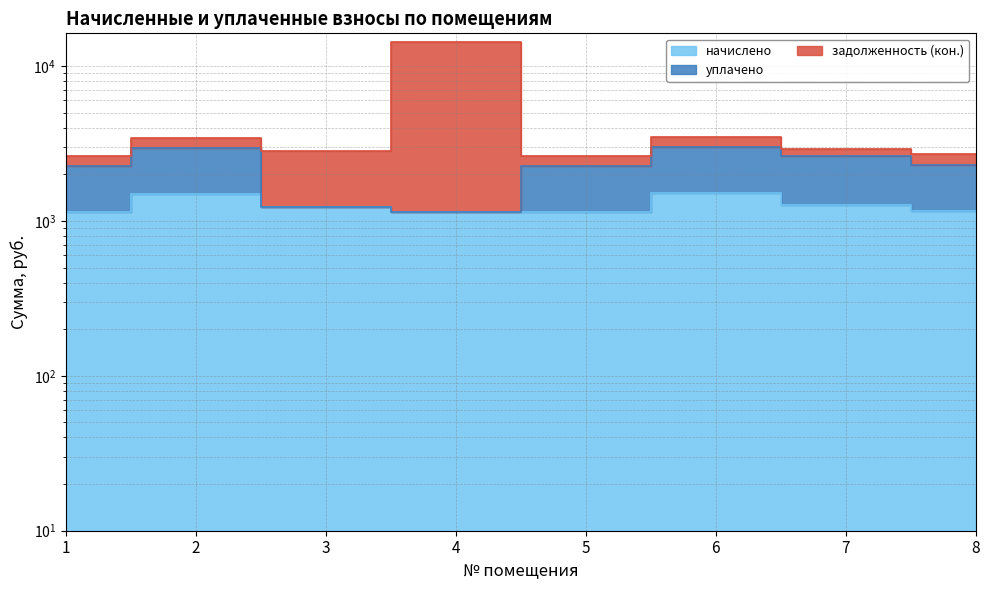

Reading left to right, transcribe all the data shown in this chart.

начислено: 1=1141.3	2=1494.5	3=1236.0	4=1149.0	5=1143.9	6=1514.9	7=1261.6	8=1166.9
уплачено: 1=2246.1	2=2941.0	3=1236.0	4=1149.0	5=2251.1	6=2981.3	7=2622.8	8=2296.4
задолженность (кон.): 1=2626.5	2=3439.2	3=2844.4	4=14318.5	5=2632.4	6=3486.3	7=2903.3	8=2685.4